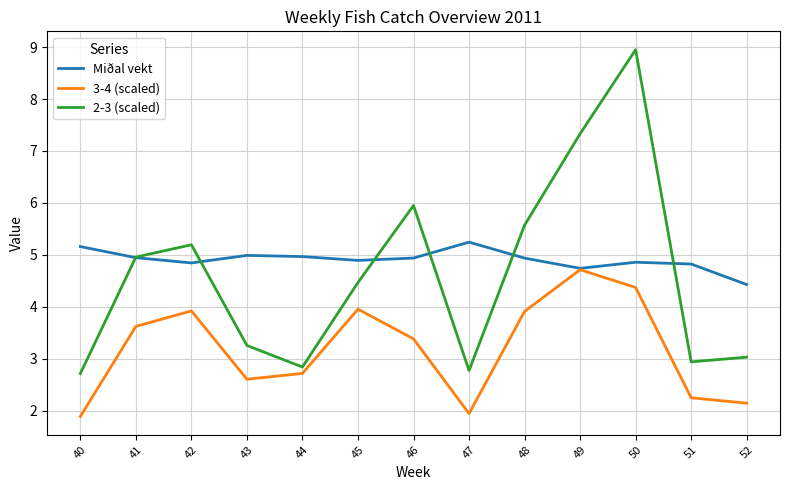

What are all the series names shown in the legend?

Miðal vekt, 3-4 (scaled), 2-3 (scaled)